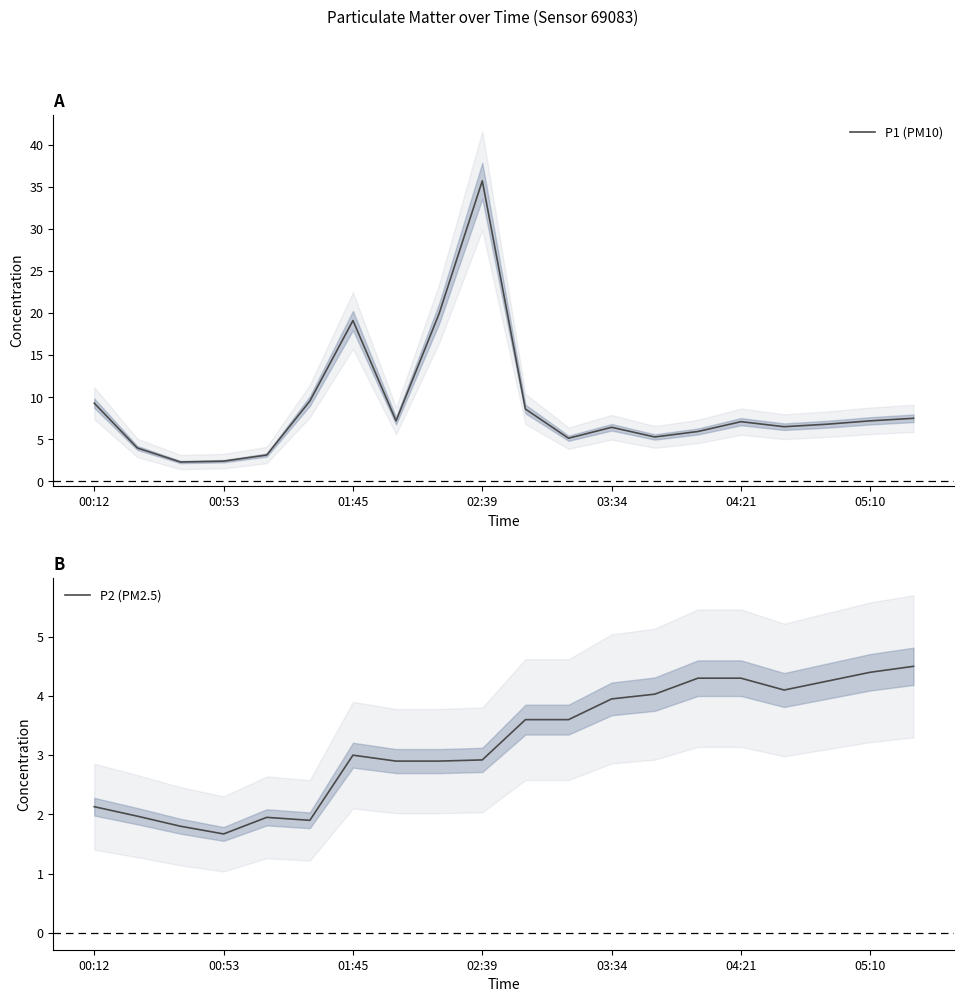

Is it true that P1 (PM10) equals 0.9 at 00:53?

False